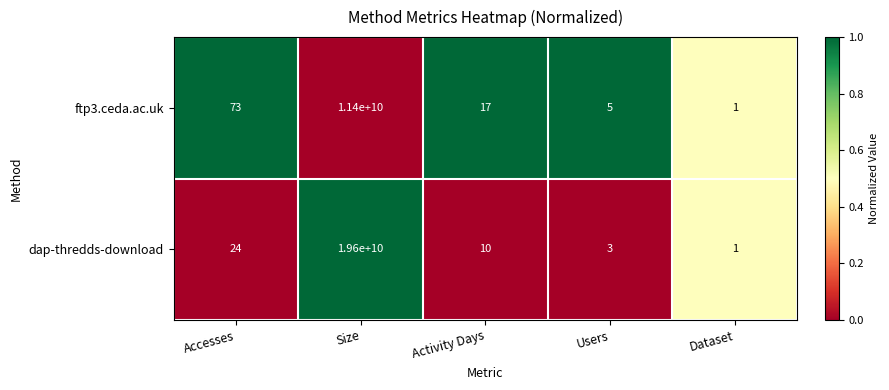

List the series in order of their overall mean, lowest first.

ftp3.ceda.ac.uk, dap-thredds-download